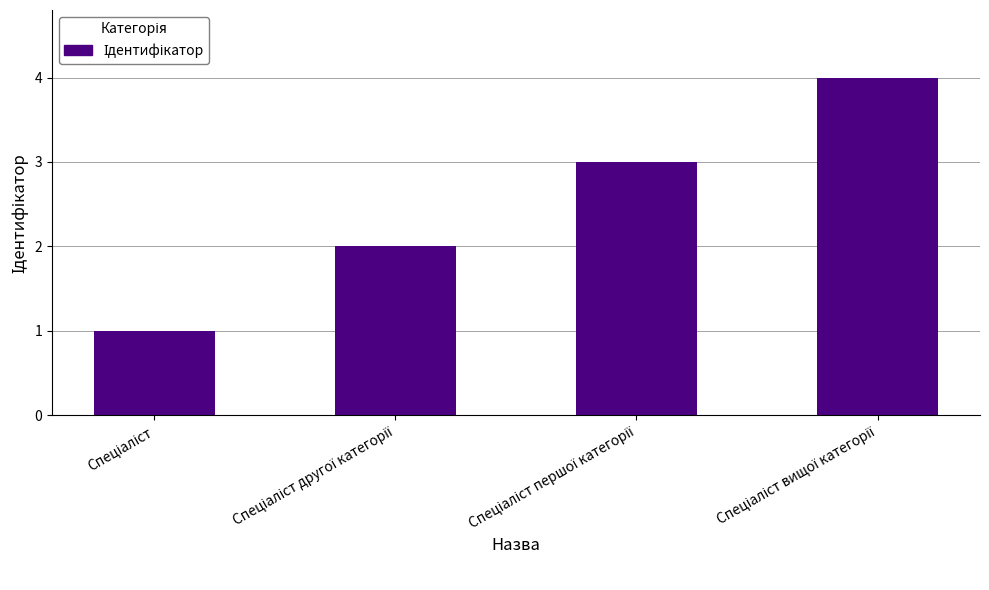

What is the sum of all values?

10